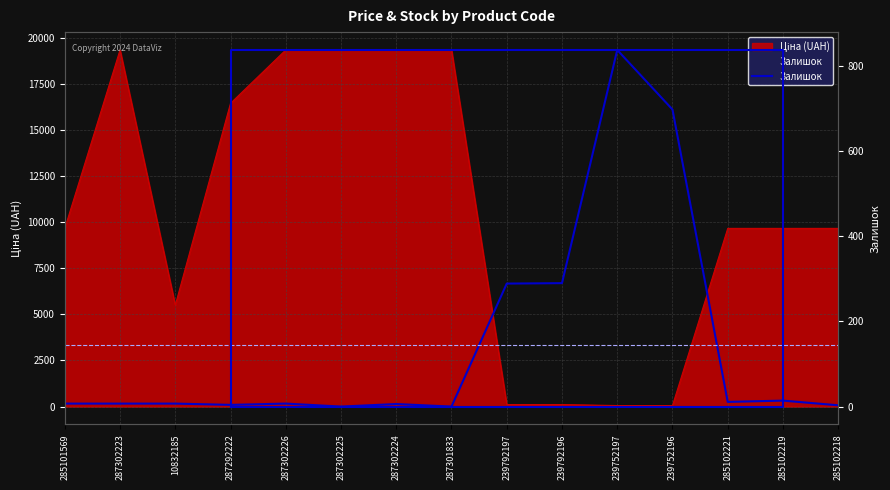

What is the approximate value at 285102221?

11